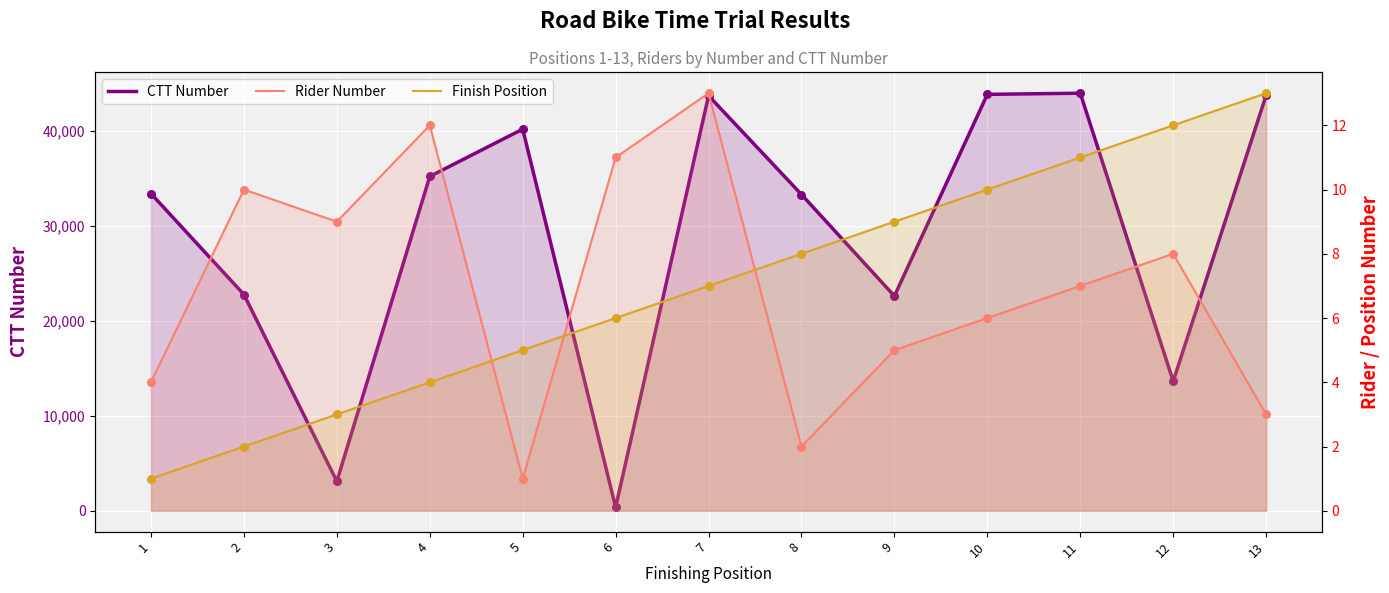

Which series has the largest Y range (max minus min)?

CTT Number